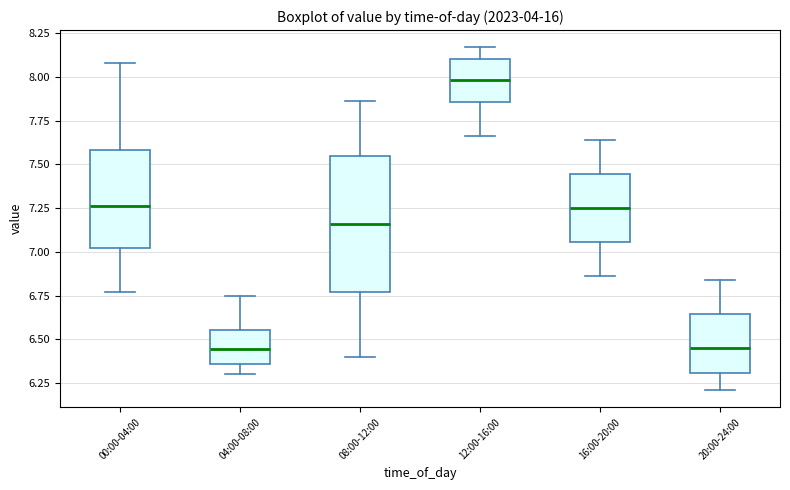

Reading left to right, read every box against the y-axis: the position of its median line, the range the box covers, and the ends of its whiskers. The values are not printed on the chart, so give them approximately, as read against the axis.

00:00-04:00: median 7.25, box 7.00 to 7.60, whiskers 6.75 to 8.10
04:00-08:00: median 6.45, box 6.35 to 6.55, whiskers 6.30 to 6.75
08:00-12:00: median 7.15, box 6.75 to 7.55, whiskers 6.40 to 7.85
12:00-16:00: median 8.00, box 7.85 to 8.10, whiskers 7.65 to 8.15
16:00-20:00: median 7.25, box 7.05 to 7.45, whiskers 6.85 to 7.65
20:00-24:00: median 6.45, box 6.30 to 6.65, whiskers 6.20 to 6.85